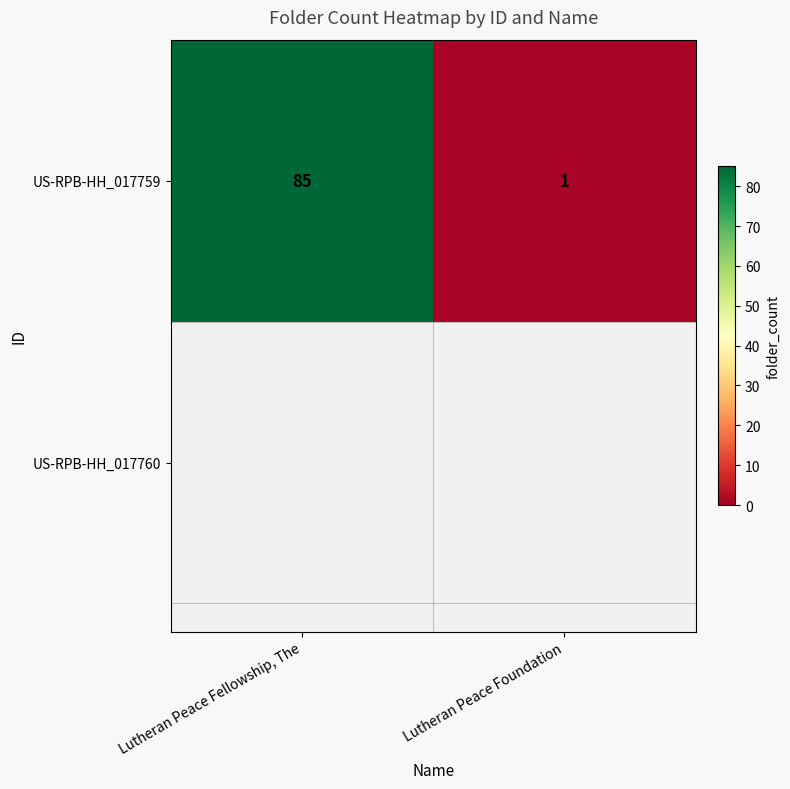

What is the ratio of the value at Lutheran Peace Fellowship, The to the value at Lutheran Peace Foundation?

85.0